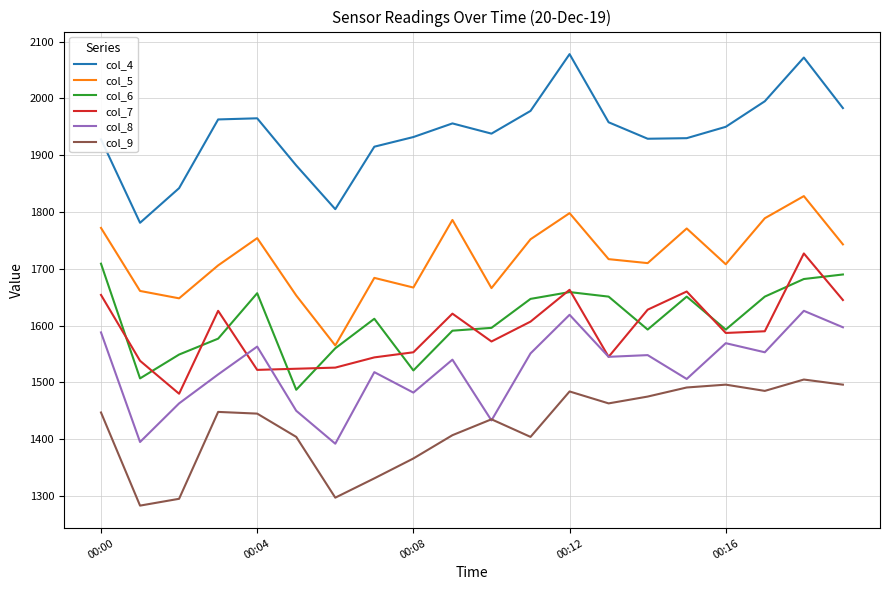

True or false: col_4 and col_8 intersect in this chart.

False